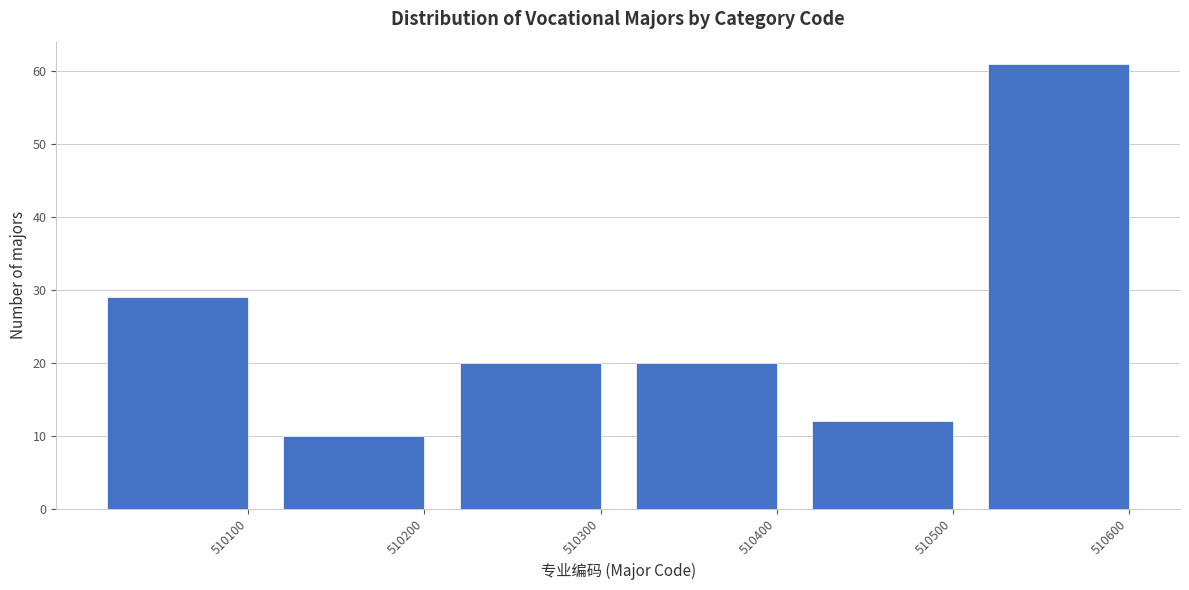

Reading left to right, list all the values displayed in this chart.

29	10	20	20	12	61